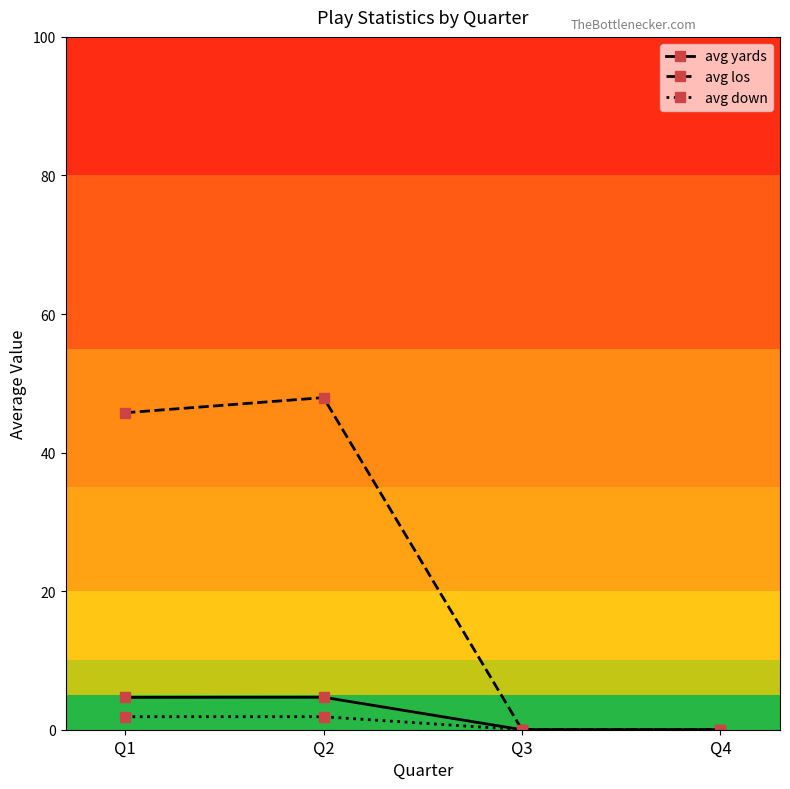

Which series has the largest total across all categories?

avg los